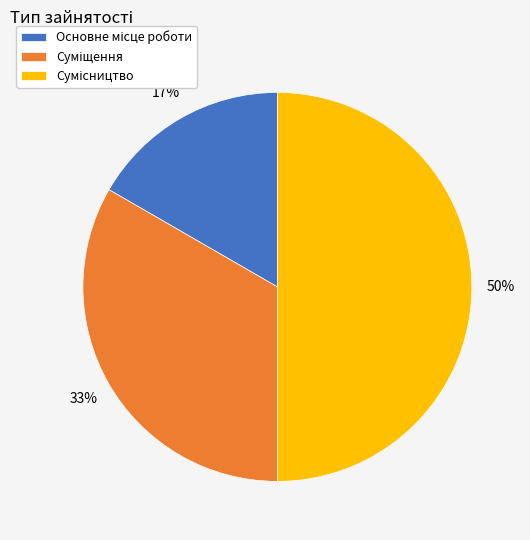

To the nearest percent, what is the average slice percentage?

33%